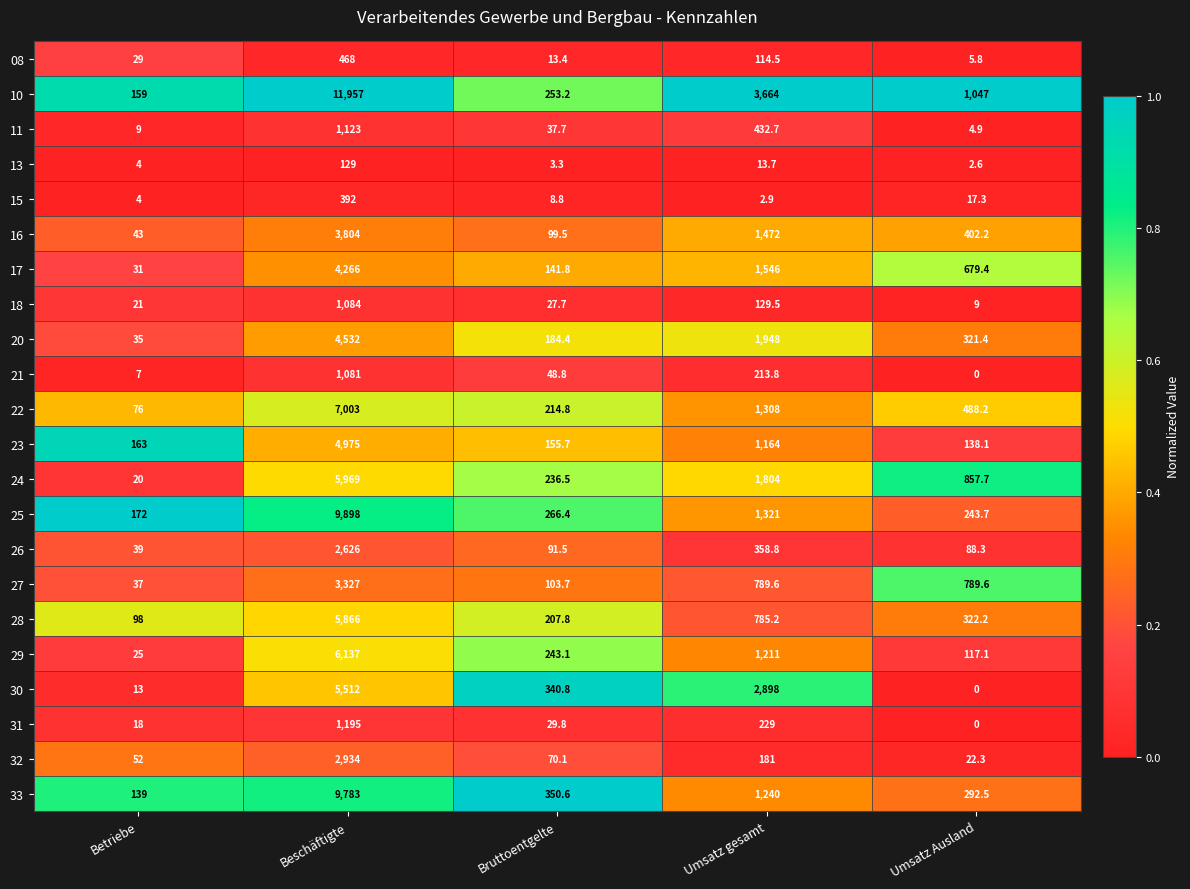

Rank the series by their maximum value, from highest to lowest.

10, 25, 33, 22, 29, 24, 28, 30, 23, 20, 17, 16, 27, 32, 26, 31, 11, 18, 21, 08, 15, 13